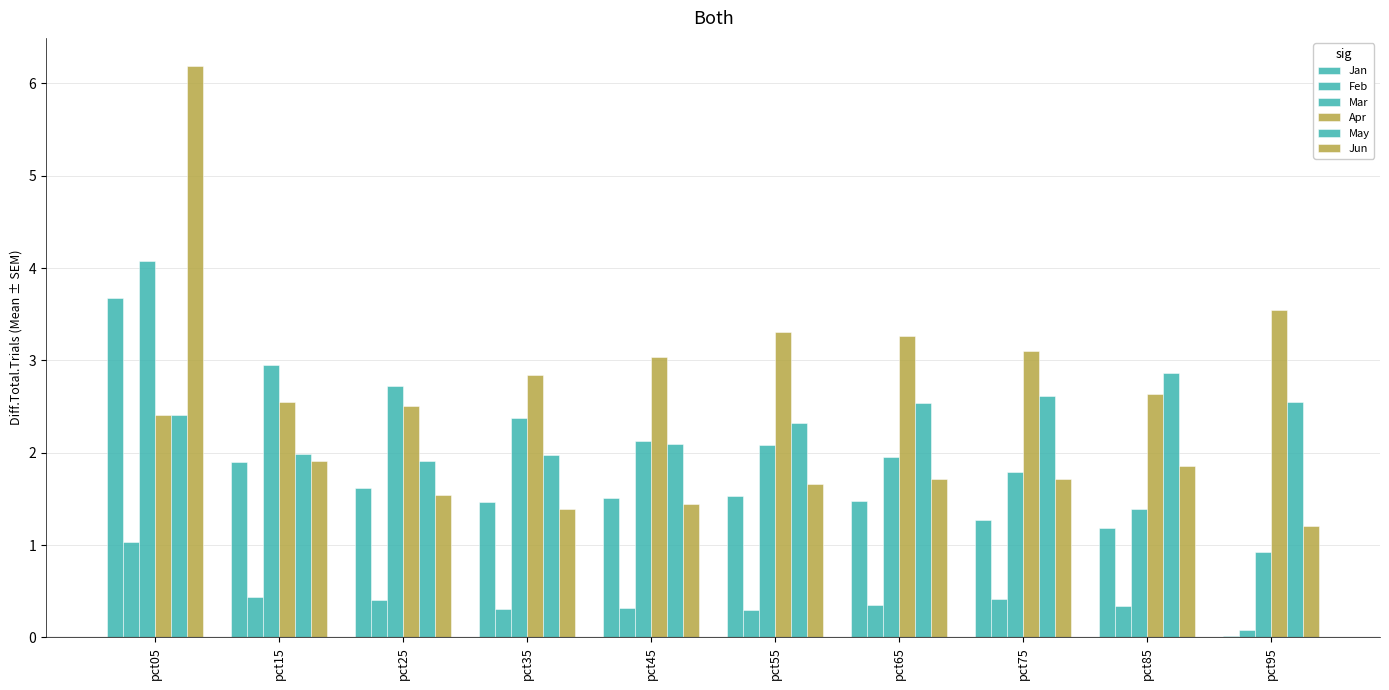

Does the chart contain stacked bars?

No